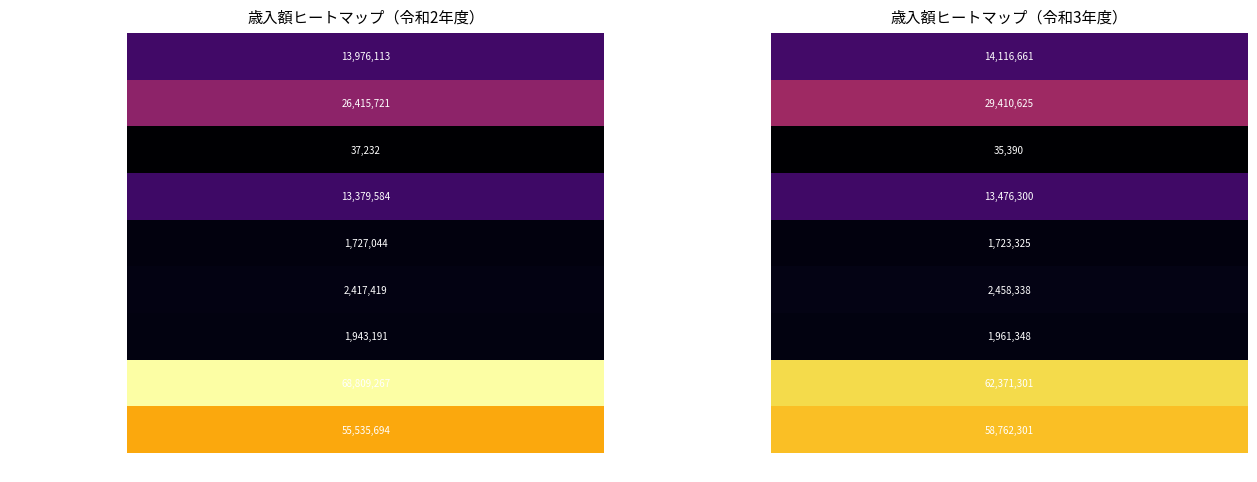

At which category is the sum across all series the highest?

令和3年度